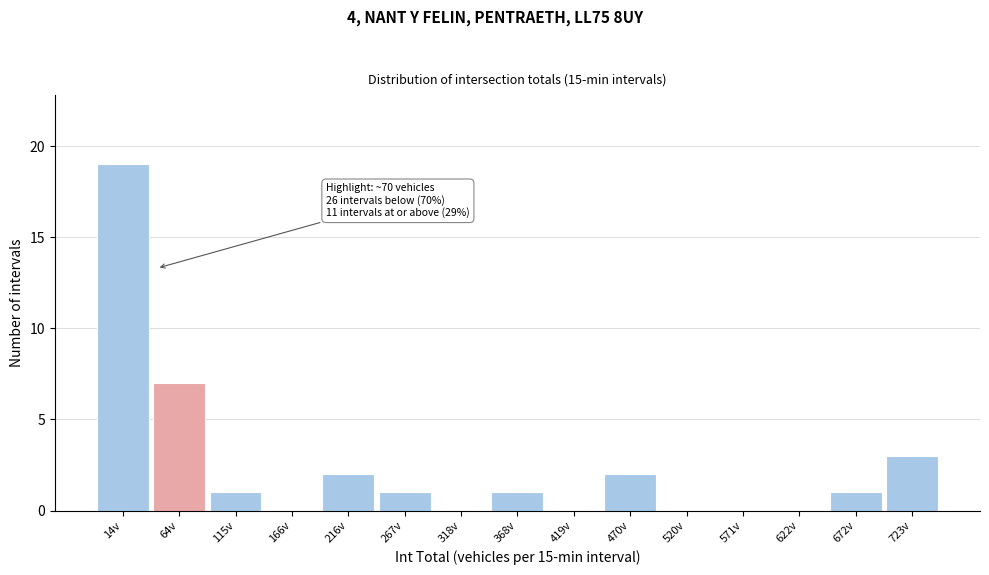

Reading left to right, what are all the values shown in this chart?

14v=19	64v=7	115v=1	166v=0	216v=2	267v=1	318v=0	368v=1	419v=0	470v=2	520v=0	571v=0	622v=0	672v=1	723v=3